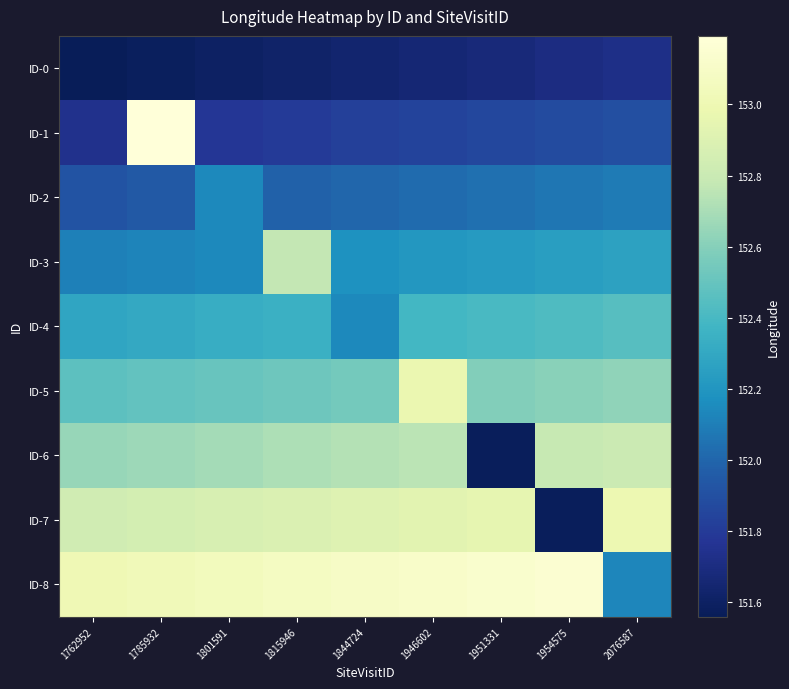

How many series are shown in this chart?

9